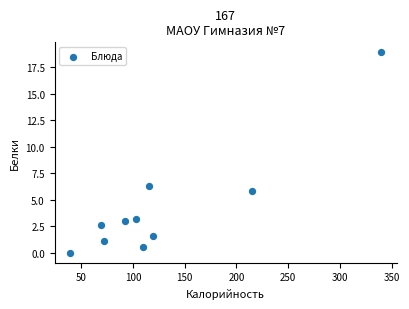

What is the range of Y values (max minus min)?

18.9